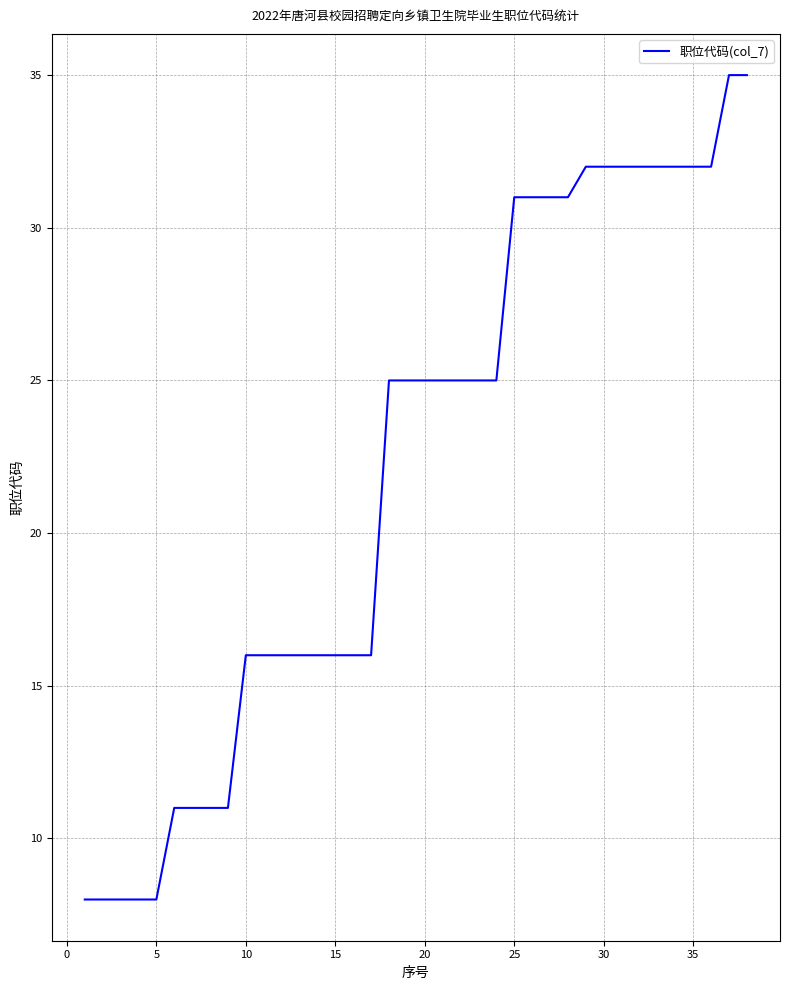

What is the minimum value shown in the chart?

8